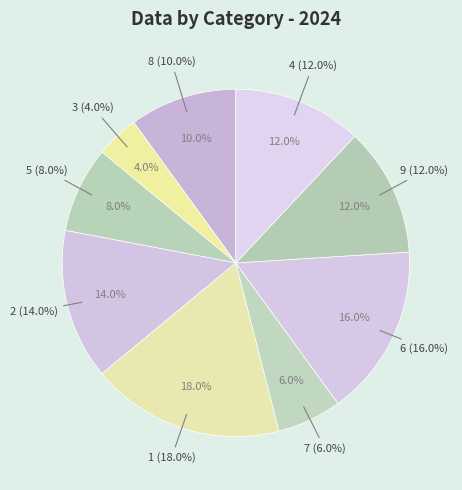

Does 8 account for over 50% of the chart?

No